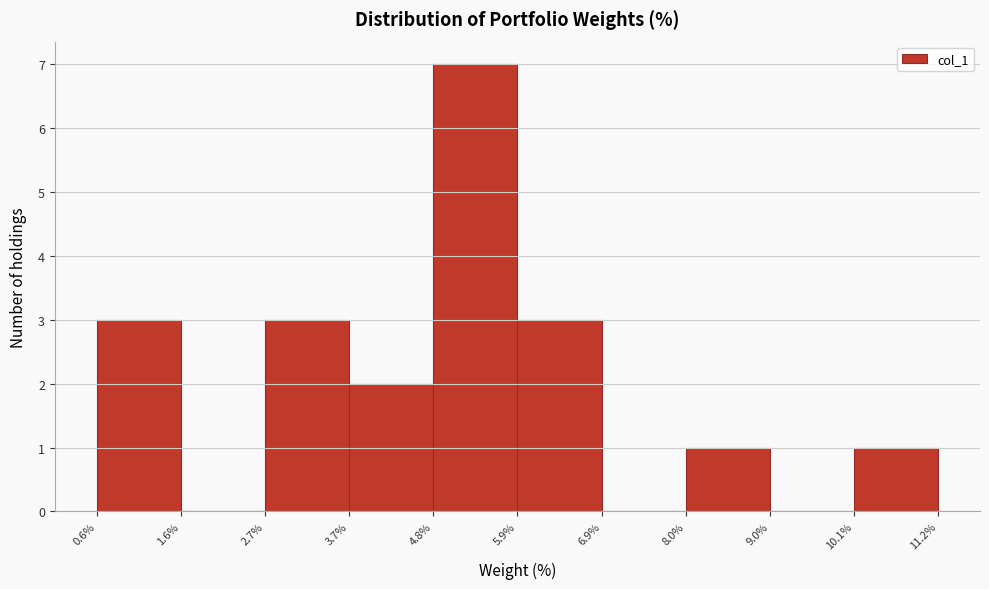

Reading left to right, list every bar in this chart as the range it spans on the x-axis followed by its height. The values are not printed on the chart, so give them approximately, as read against the axis.

0.6% to 1.6%: 3
1.6% to 2.7%: 0
2.7% to 3.7%: 3
3.7% to 4.8%: 2
4.8% to 5.9%: 7
5.9% to 6.9%: 3
6.9% to 8.0%: 0
8.0% to 9.0%: 1
9.0% to 10.1%: 0
10.1% to 11.2%: 1